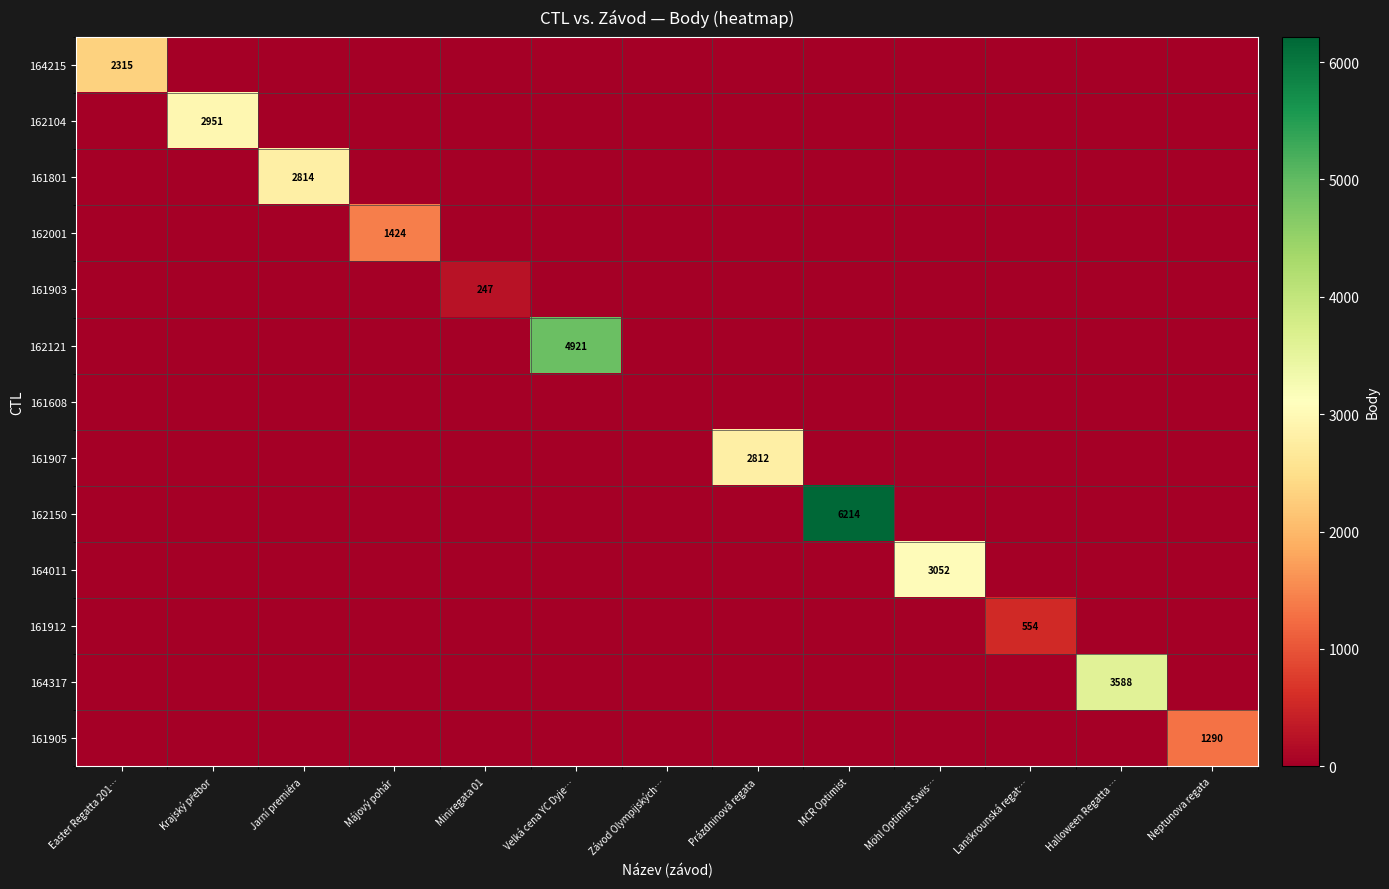

At which category is the sum across all series the highest?

MČR Optimist